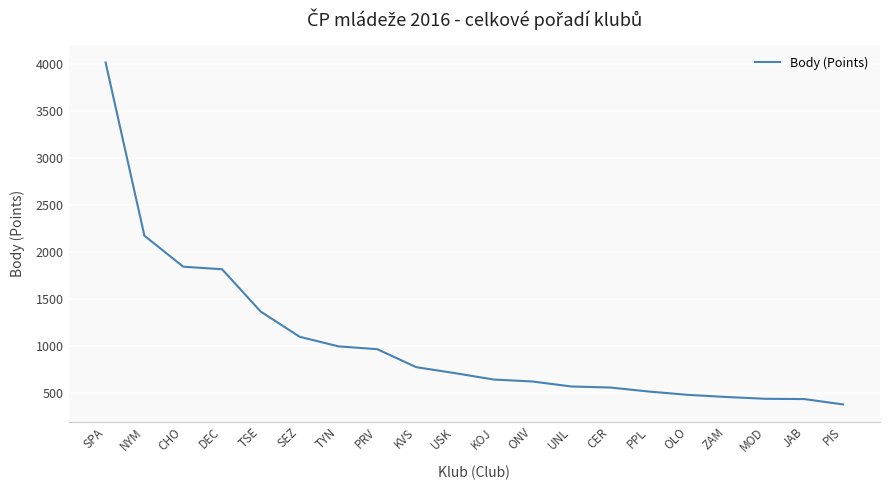

Which category has the highest value across all series?

SPA